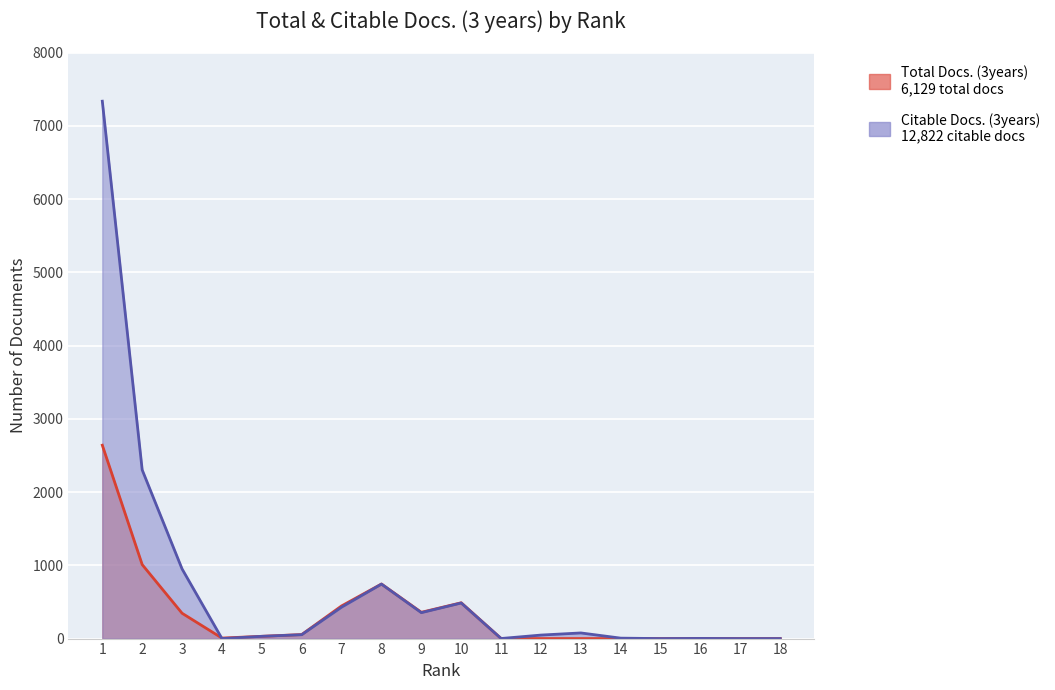

Reading left to right, list all the values displayed in this chart.

Total Docs. (3years): 2640	1010	346	7	31	55	446	745	359	489	1	0	0	0	0	0	0	0
Citable Docs. (3years): 7337	2303	951	0	31	53	429	744	354	486	1	48	77	6	0	2	0	0